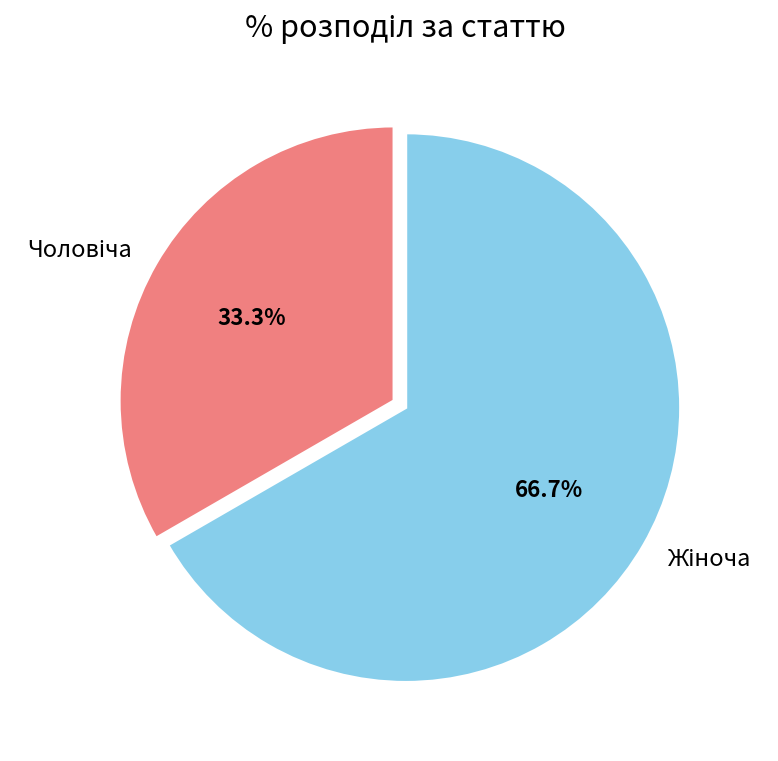

The Чоловіча slice represents 33% of the pie. True or false?

True